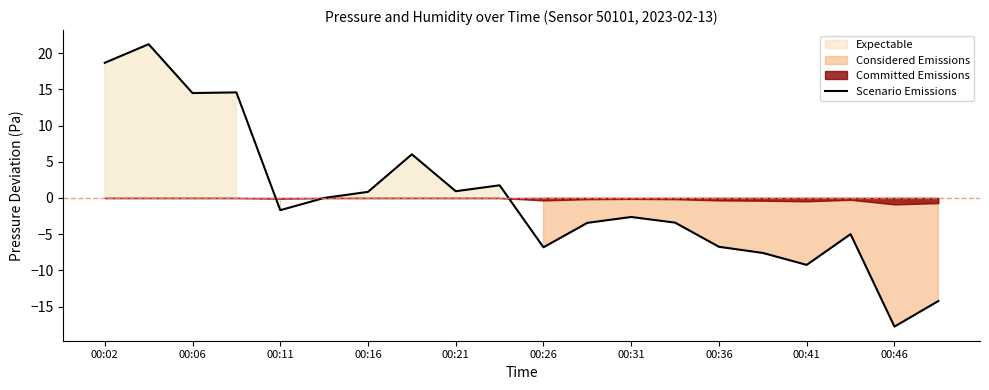

Reading left to right, list all the values displayed in this chart.

18.7	21.3	14.5	14.6	-1.7	0.0	0.8	6.0	0.9	1.8	-6.8	-3.4	-2.6	-3.4	-6.7	-7.6	-9.2	-5.0	-17.8	-14.2